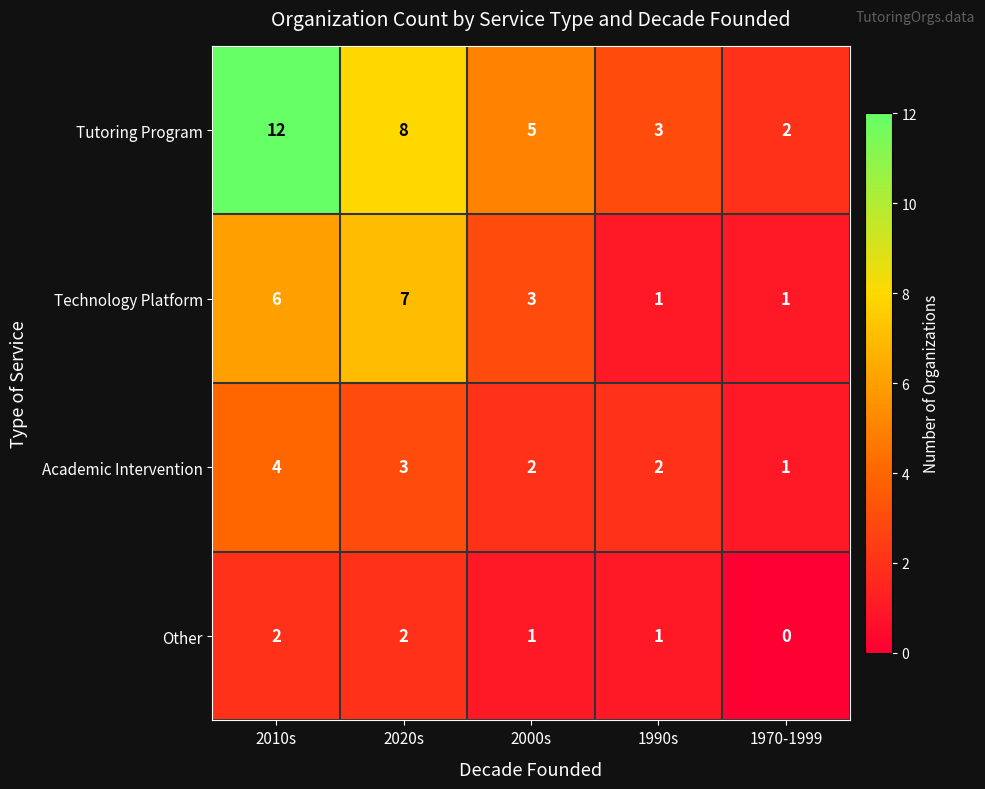

Is it true that Academic Intervention equals 1 at 1990s?

False